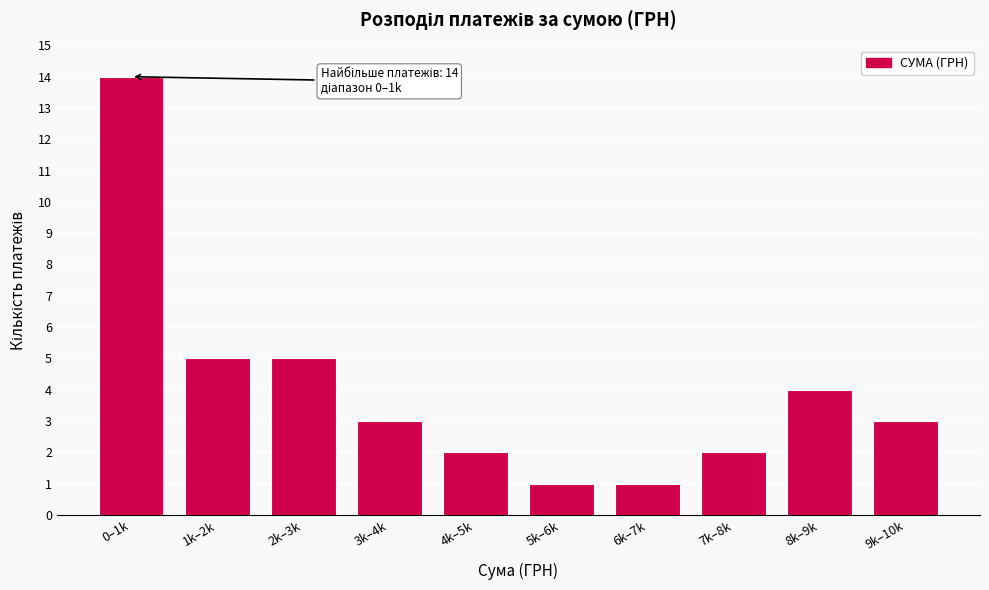

Reading right to left, transcribe all the data shown in this chart.

3	4	2	1	1	2	3	5	5	14